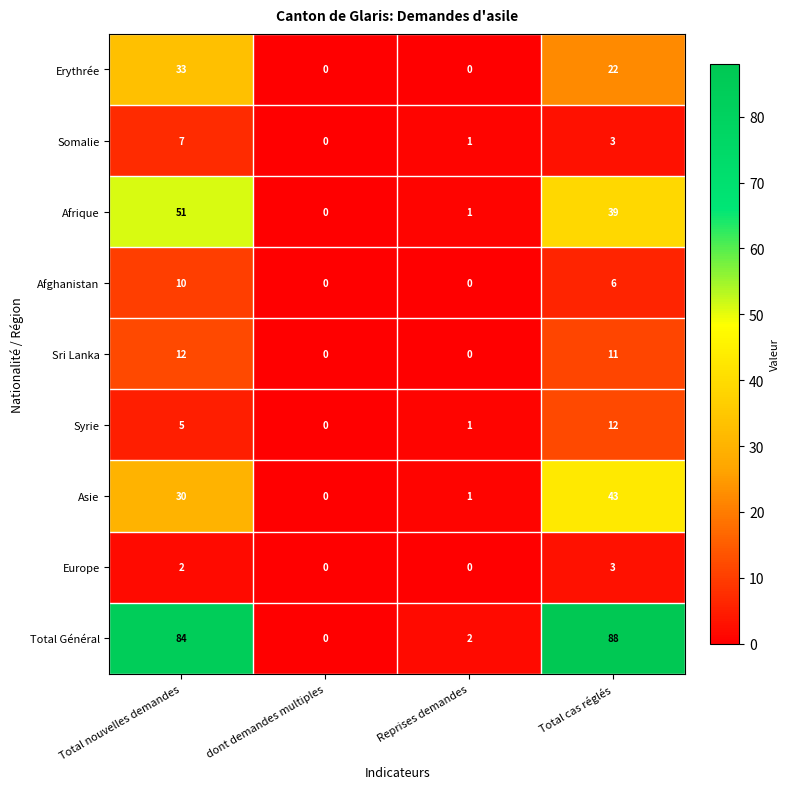

What is the difference between the maximum and second lowest values in the Somalie series?

6